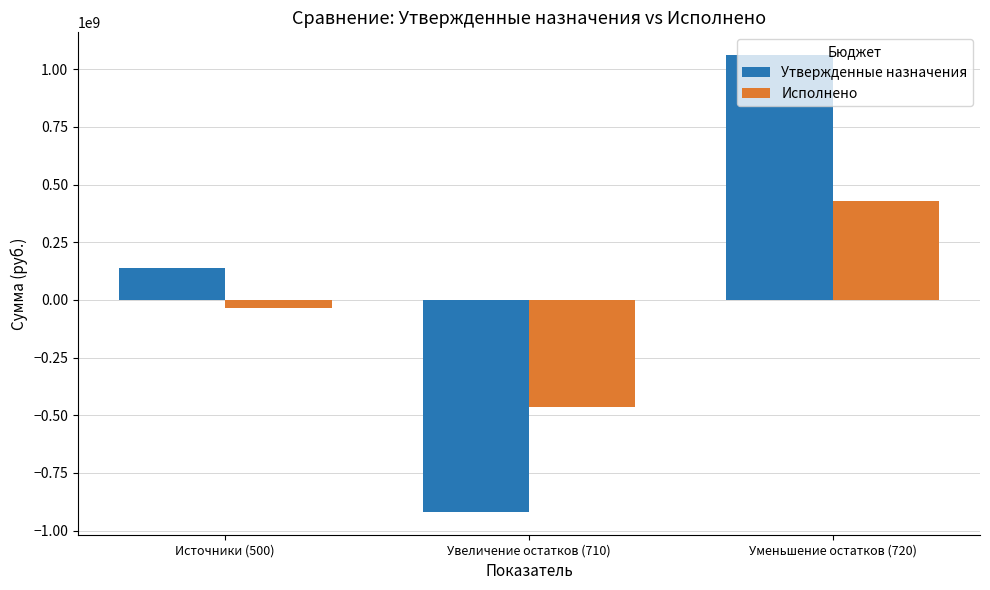

What is the label of the 2nd bar from the left?

Увеличение остатков (710)